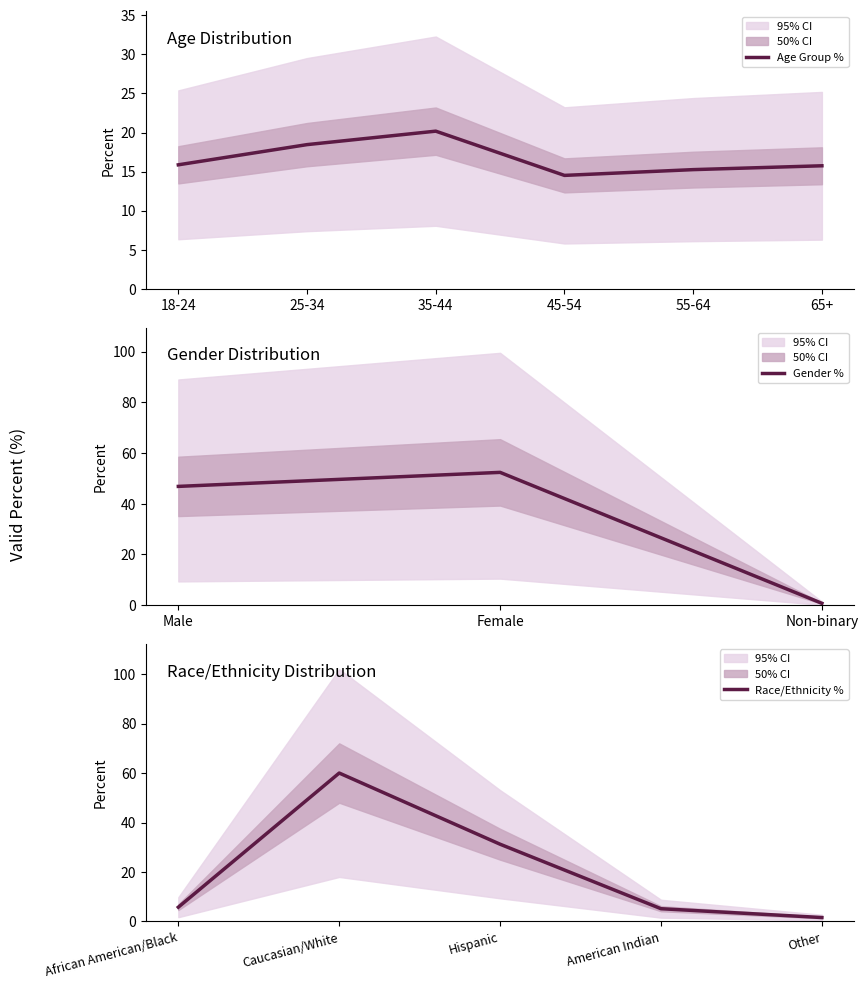

True or false: 65+ has a value of 4.4 at 1.

False